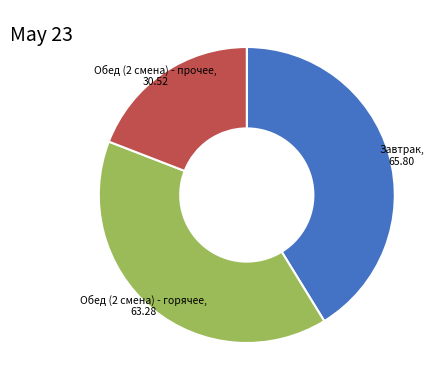

Is there any slice that represents more than half of the pie?

No